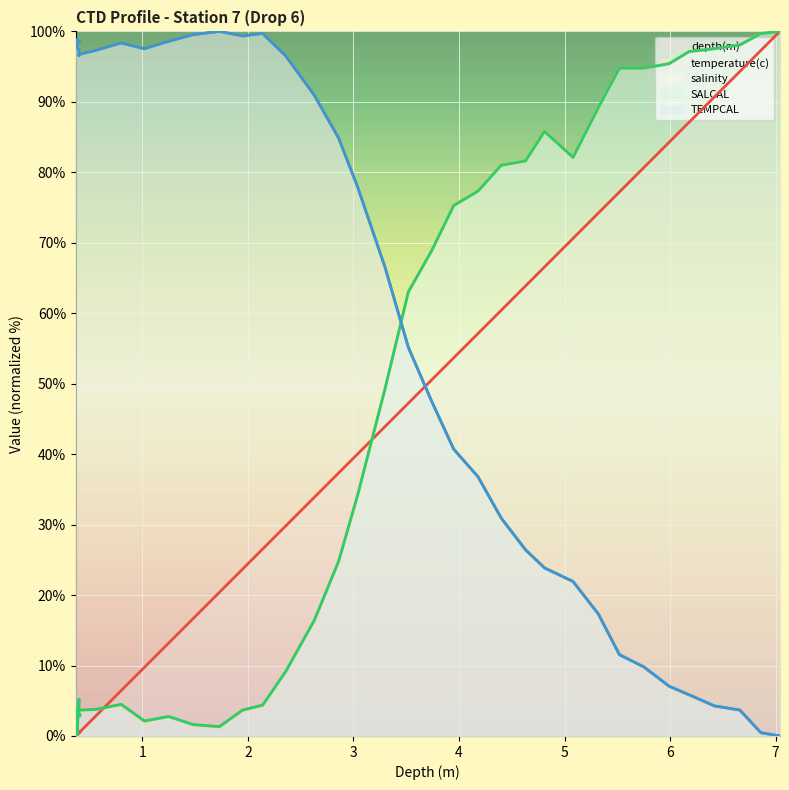

Reading left to right, what are all the values shown in this chart?

depth(m): 0.37=0.0	0.41=0.6	0.39=0.3	0.38=0.1	0.4=0.4	0.4=0.4	0.4=0.4	0.56=2.8	0.8=6.4	1.02=9.7	1.25=13.2	1.48=16.6	1.73=20.4	1.95=23.7	2.14=26.5	2.36=29.8	2.63=33.9	2.86=37.3	3.04=40.0	3.3=43.9	3.52=47.2	3.74=50.5	3.95=53.7	4.18=57.1	4.4=60.4	4.63=63.9	4.81=66.6	5.08=70.6	5.32=74.2	5.52=77.2	5.75=80.7	5.99=84.3	6.18=87.1	6.42=90.7	6.66=94.3	6.86=97.3	7.04=100.0
temperature(c): 0.37=98.8	0.41=98.5	0.39=98.7	0.38=97.7	0.4=97.4	0.4=96.6	0.4=96.7	0.56=97.3	0.8=98.4	1.02=97.6	1.25=98.6	1.48=99.5	1.73=100.0	1.95=99.4	2.14=99.7	2.36=96.5	2.63=90.9	2.86=84.8	3.04=77.9	3.3=66.5	3.52=55.2	3.74=47.5	3.95=40.7	4.18=36.8	4.4=30.9	4.63=26.4	4.81=23.8	5.08=21.9	5.32=17.3	5.52=11.5	5.75=9.8	5.99=7.1	6.18=5.8	6.42=4.3	6.66=3.7	6.86=0.5	7.04=0.0
salinity: 0.37=3.8	0.41=2.9	0.39=3.7	0.38=0.0	0.4=5.1	0.4=4.4	0.4=3.7	0.56=3.8	0.8=4.4	1.02=2.1	1.25=2.8	1.48=1.6	1.73=1.3	1.95=3.7	2.14=4.3	2.36=9.2	2.63=16.4	2.86=24.8	3.04=34.2	3.3=49.3	3.52=63.0	3.74=68.9	3.95=75.3	4.18=77.4	4.4=81.0	4.63=81.6	4.81=85.9	5.08=82.1	5.32=89.2	5.52=94.8	5.75=94.8	5.99=95.5	6.18=97.1	6.42=97.5	6.66=98.1	6.86=99.7	7.04=100.0
SALCAL: 0.37=3.8	0.41=2.9	0.39=3.7	0.38=0.0	0.4=5.2	0.4=4.5	0.4=3.7	0.56=3.8	0.8=4.5	1.02=2.1	1.25=2.8	1.48=1.6	1.73=1.3	1.95=3.7	2.14=4.4	2.36=9.2	2.63=16.4	2.86=24.8	3.04=34.2	3.3=49.3	3.52=63.0	3.74=68.8	3.95=75.3	4.18=77.3	4.4=81.0	4.63=81.6	4.81=85.8	5.08=82.1	5.32=89.2	5.52=94.8	5.75=94.8	5.99=95.4	6.18=97.1	6.42=97.5	6.66=98.1	6.86=99.7	7.04=100.0
TEMPCAL: 0.37=98.8	0.41=98.5	0.39=98.7	0.38=97.7	0.4=97.4	0.4=96.6	0.4=96.7	0.56=97.3	0.8=98.4	1.02=97.5	1.25=98.6	1.48=99.5	1.73=100.0	1.95=99.4	2.14=99.7	2.36=96.5	2.63=90.9	2.86=84.9	3.04=77.9	3.3=66.5	3.52=55.1	3.74=47.5	3.95=40.7	4.18=36.8	4.4=30.9	4.63=26.4	4.81=23.9	5.08=21.9	5.32=17.3	5.52=11.5	5.75=9.8	5.99=7.1	6.18=5.8	6.42=4.3	6.66=3.7	6.86=0.5	7.04=0.0